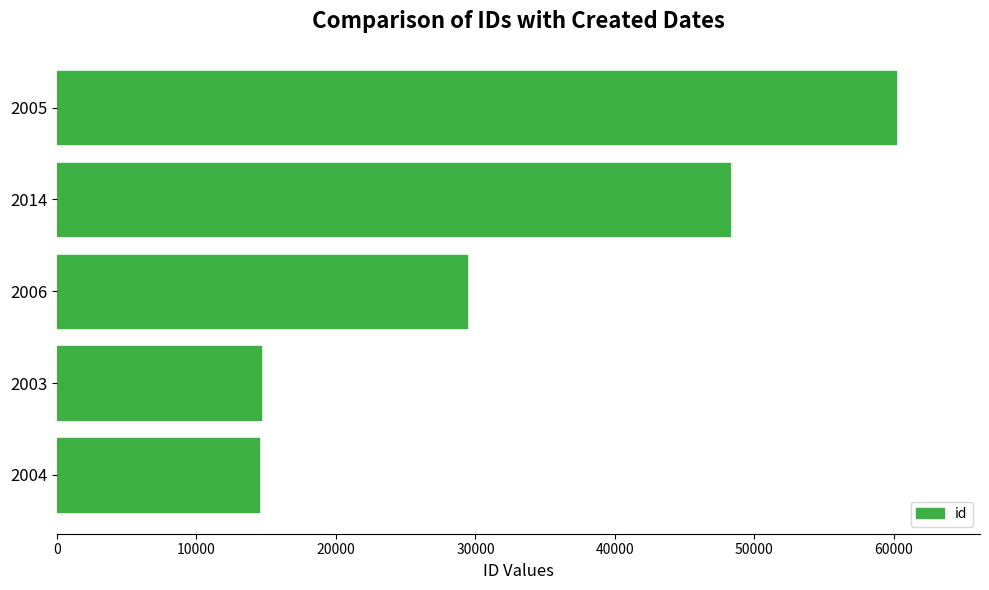

What is the maximum value shown in the chart?

60156